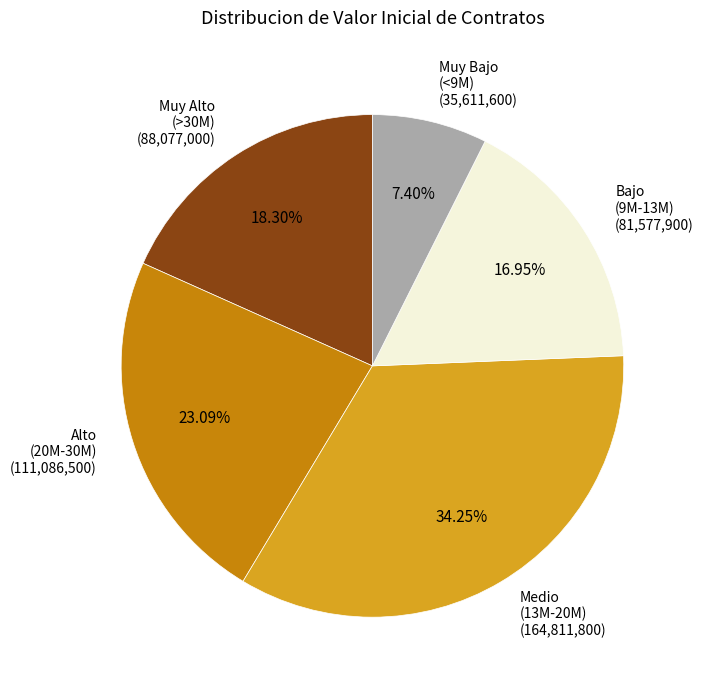

Between Medio (13M-20M) and Bajo (9M-13M), which is larger?

Medio (13M-20M)